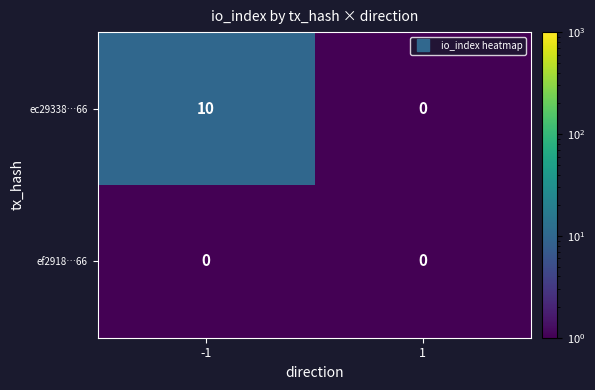

Which series changed the most between -1 and 1?

ec29338…66